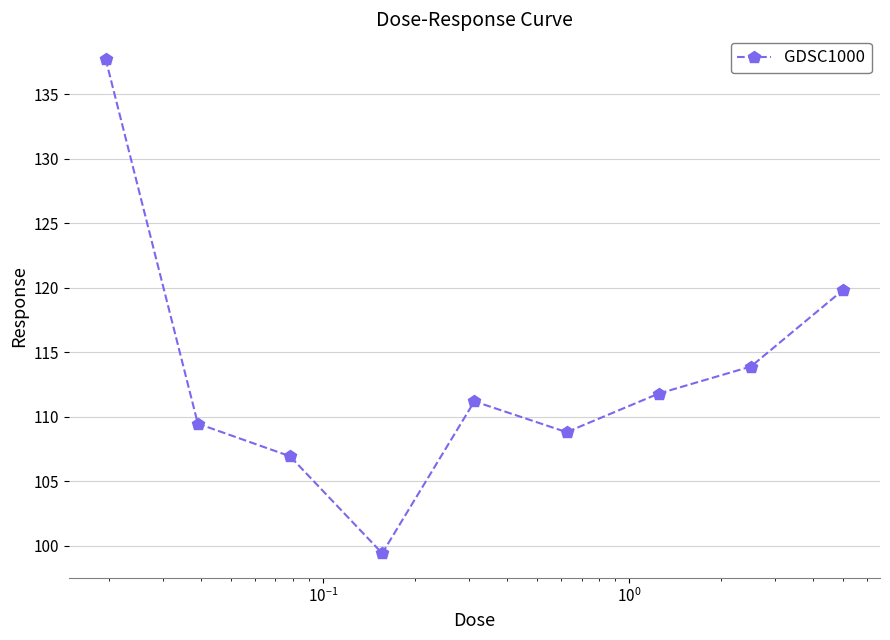

What is the smallest value displayed?

99.4